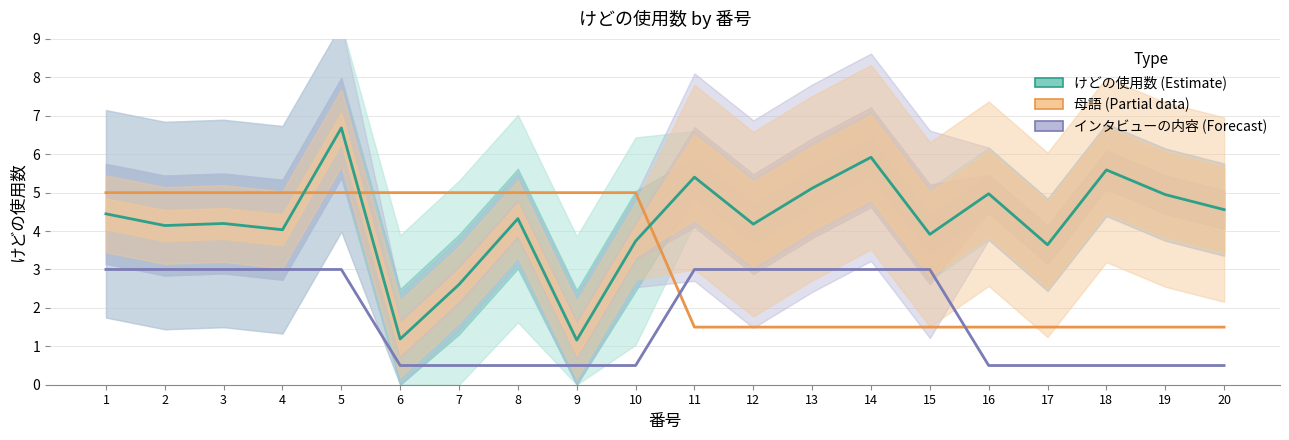

Which series has the widest spread of values?

けどの使用数 (Estimate)